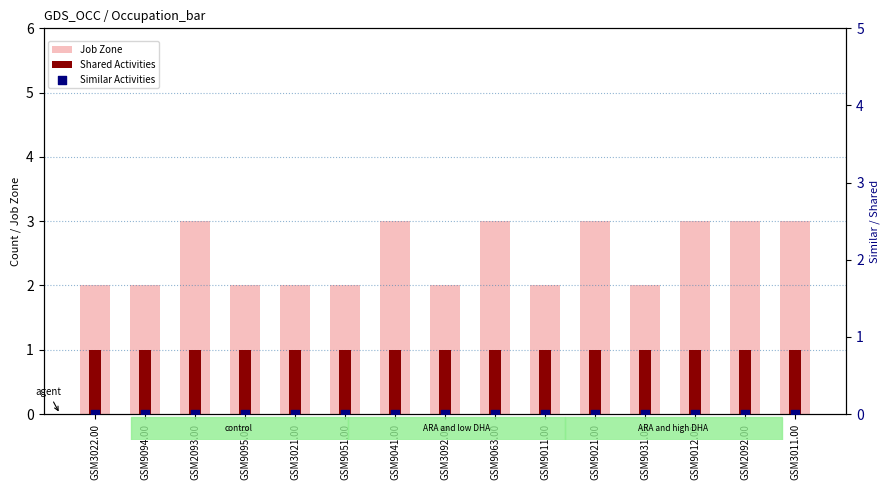

At how many categories does at least one series exceed 2?

7